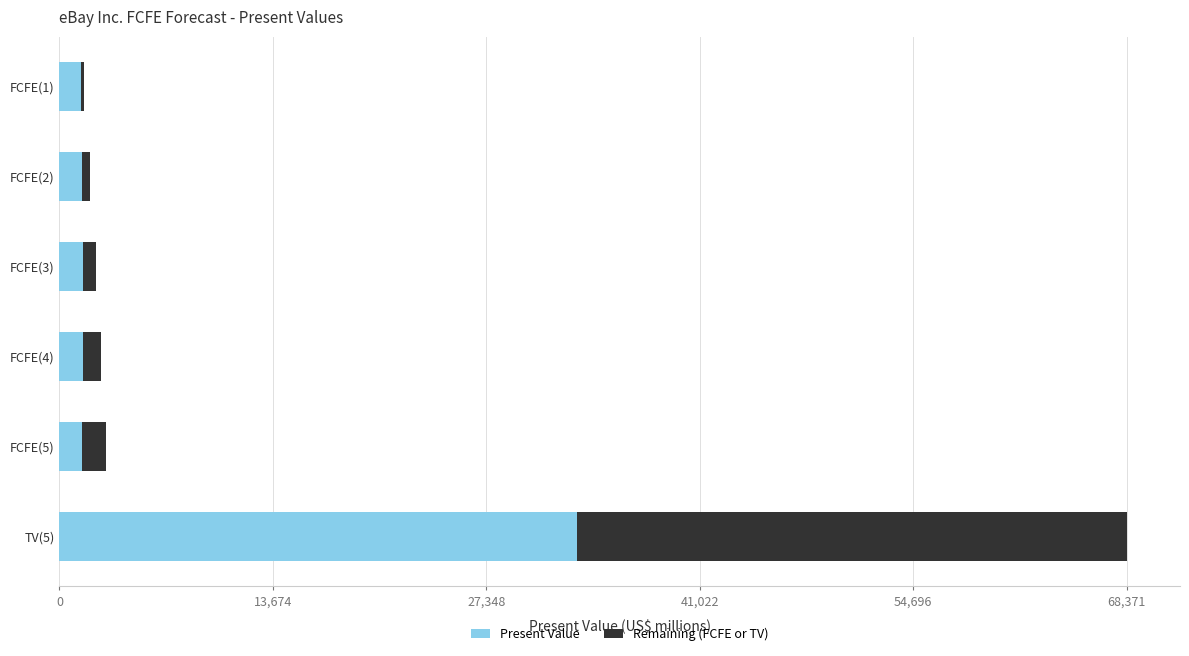

Which category has the highest value in the Present Value series?

TV(5)